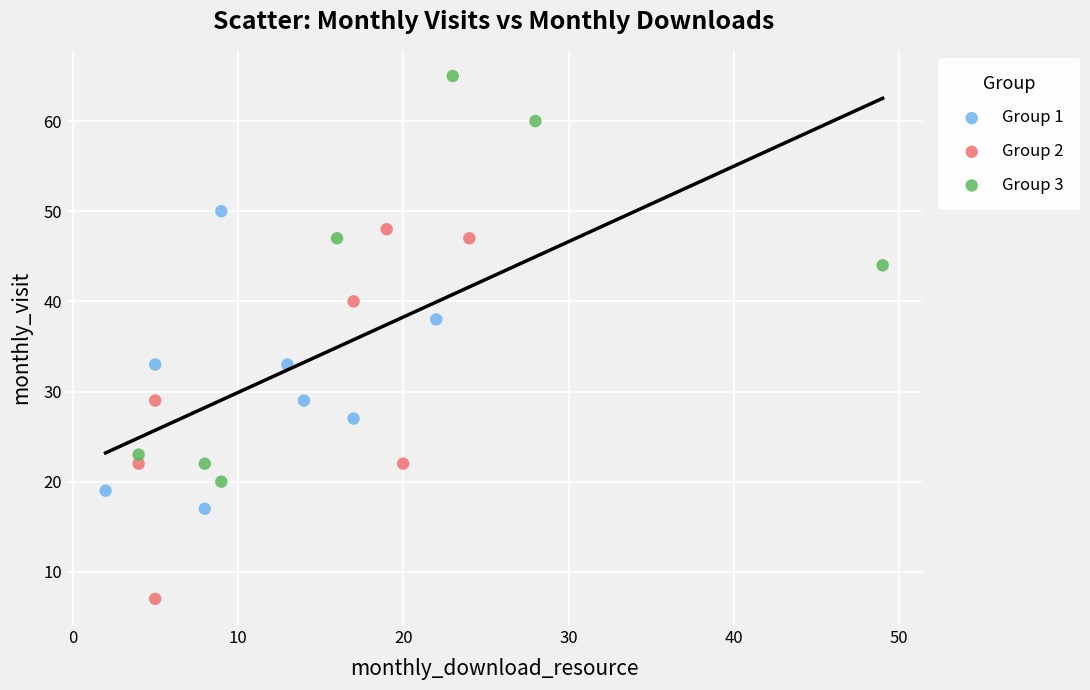

Which series contains the highest Y value?

Group 3